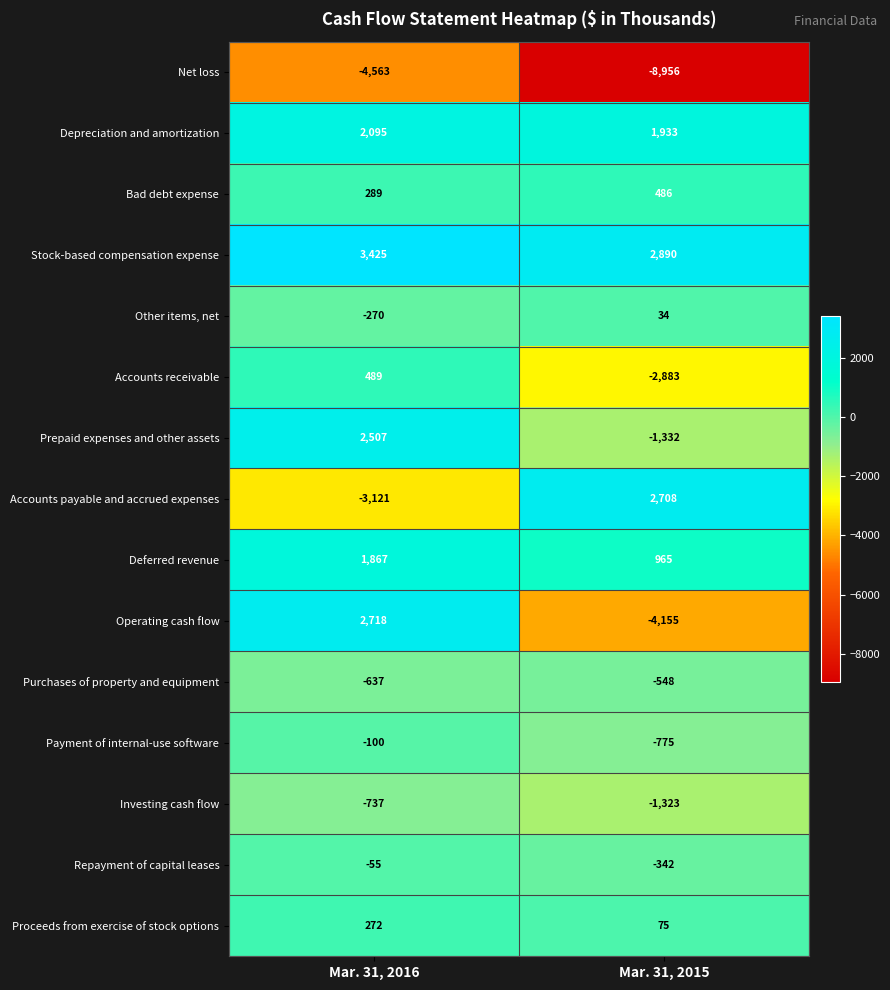

What is the minimum value shown in the chart?

-8956